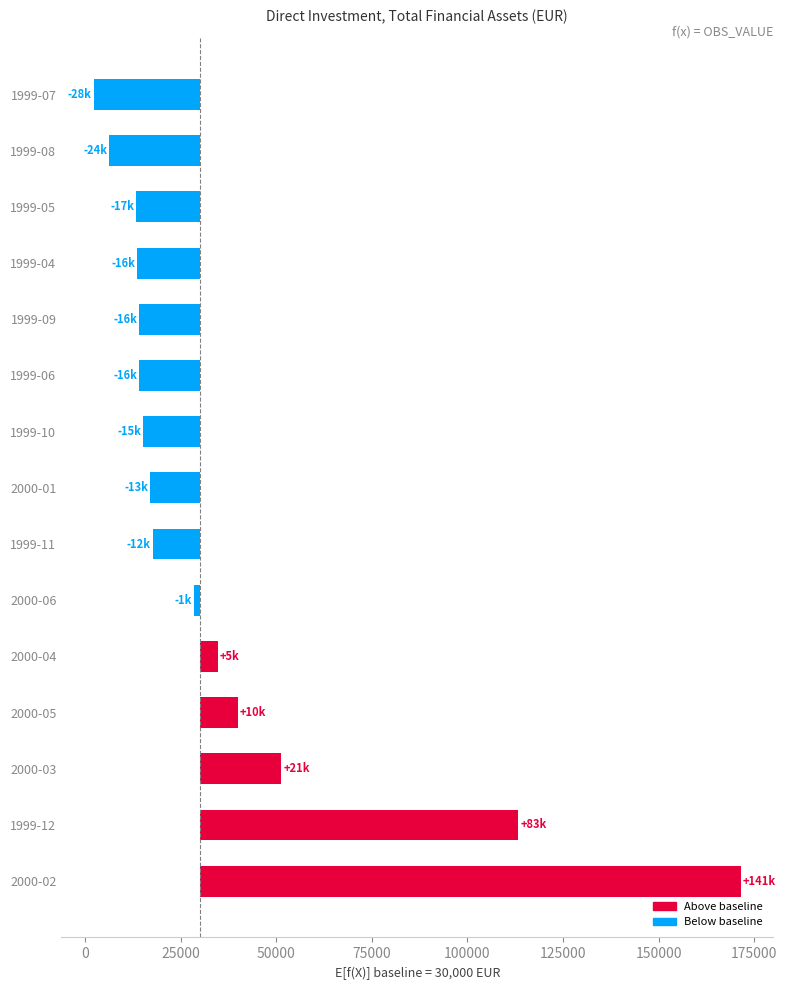

What is the value of the 13th bar from the left?

-16602.1